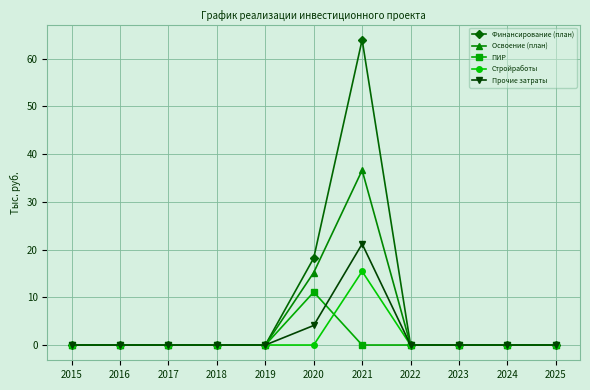

Is the value of Освоение (план) at 2016 greater than the value of Финансирование (план) at 2016?

No